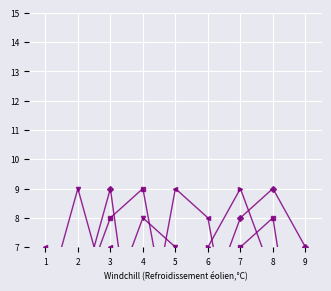

Between 8 and 1, which is larger?

8